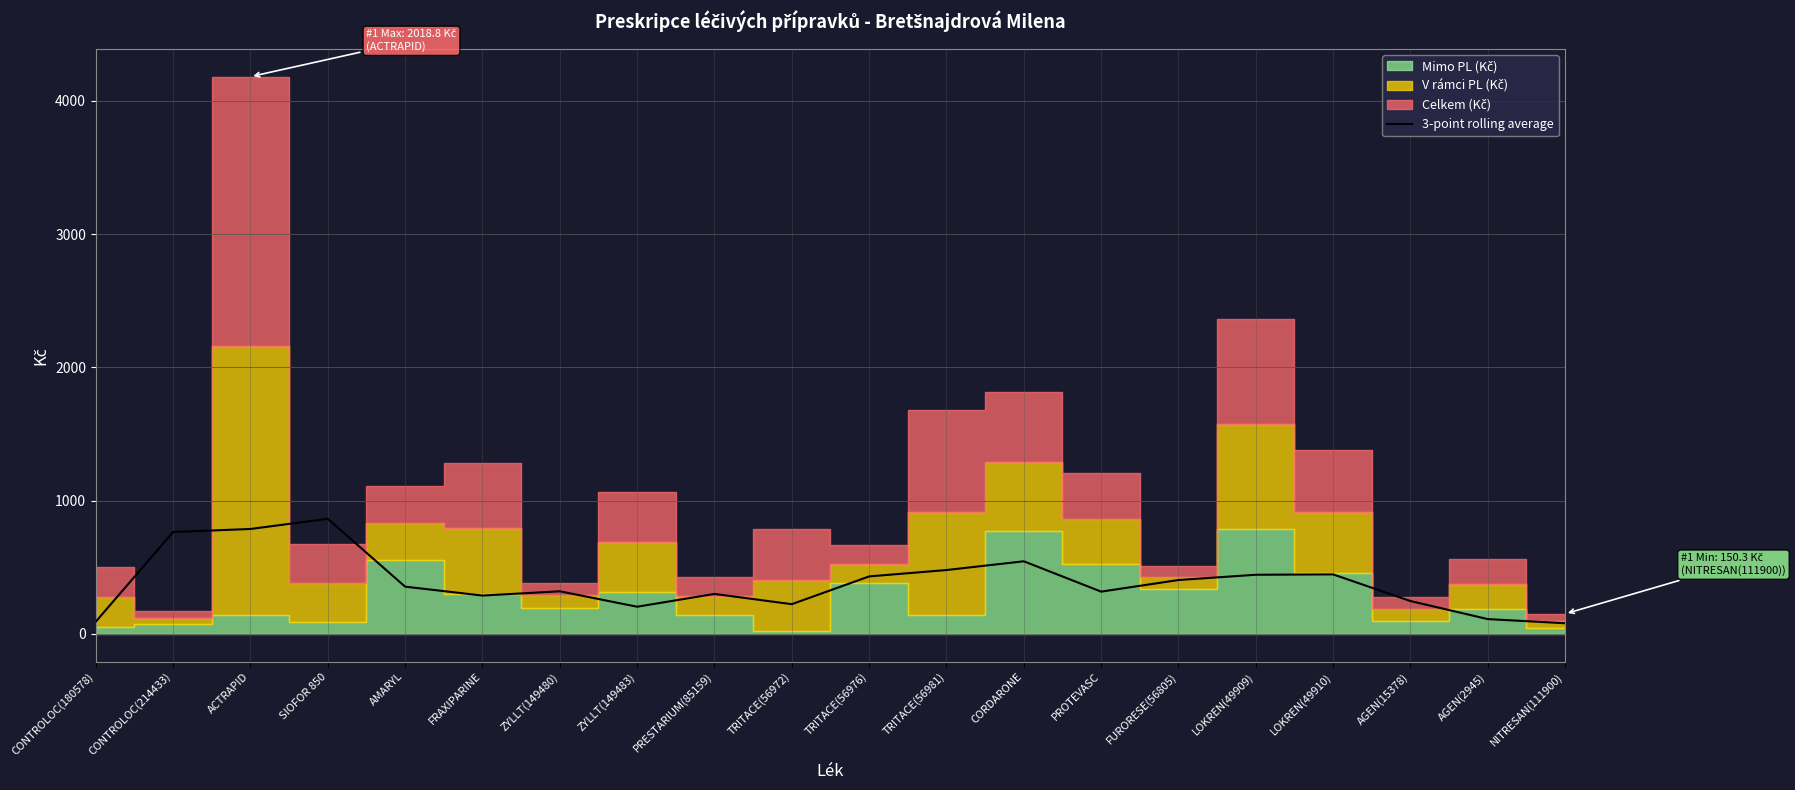

The value of 3-point rolling average at AGEN(2945) is 110.5. True or false?

True